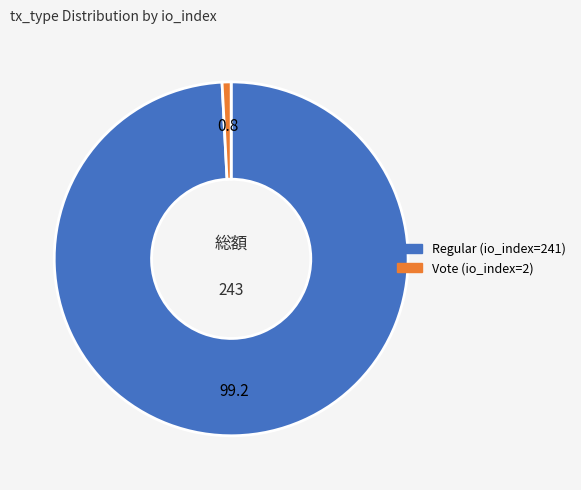

True or false: Regular (io_index=241) accounts for 89% of the total.

False